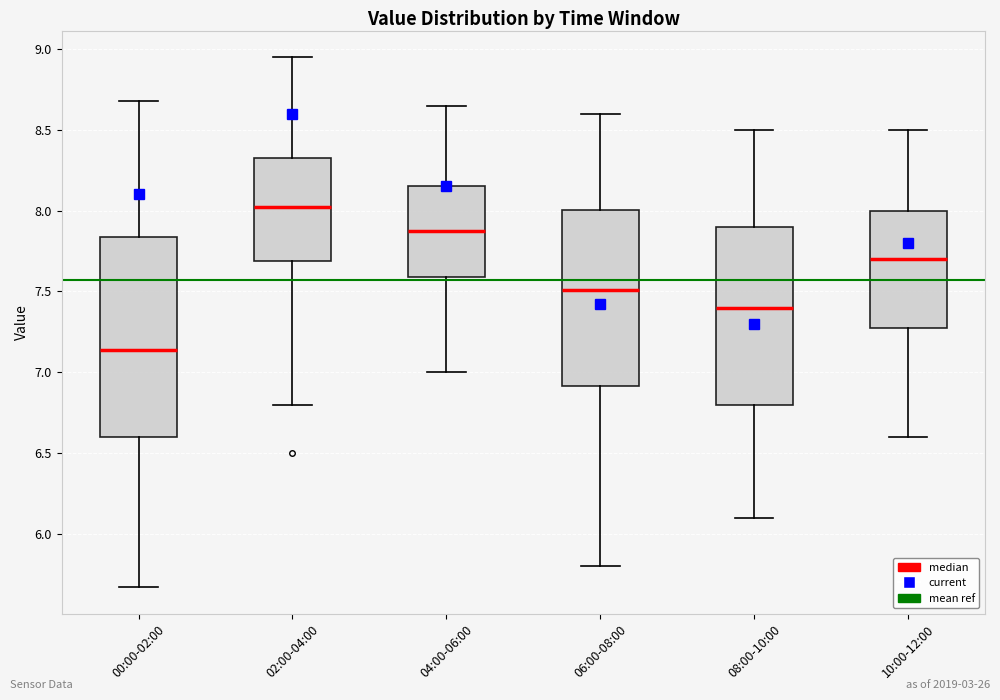

Where does the median line of the box for 10:00-12:00 sit on the y-axis? The values are not printed on the chart, so give them approximately, as read against the axis.

7.70